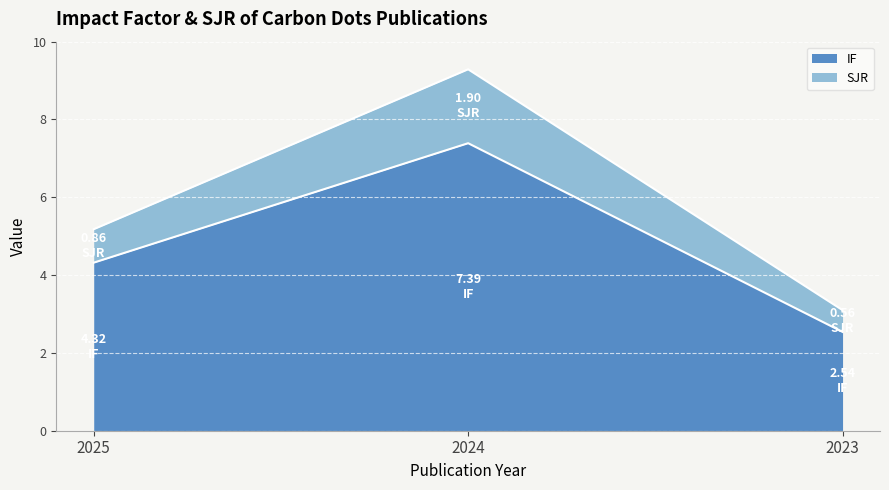

How many distinct data groups are displayed?

2